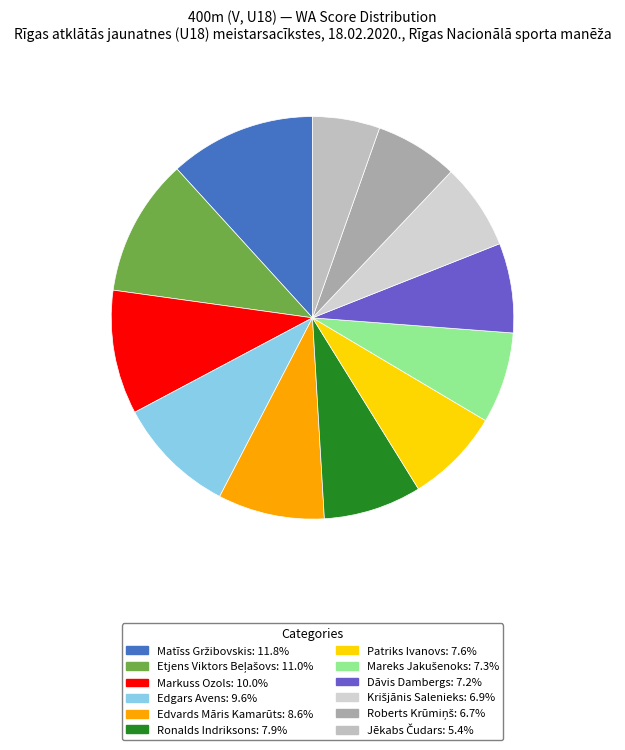

Is there any slice that represents more than half of the pie?

No